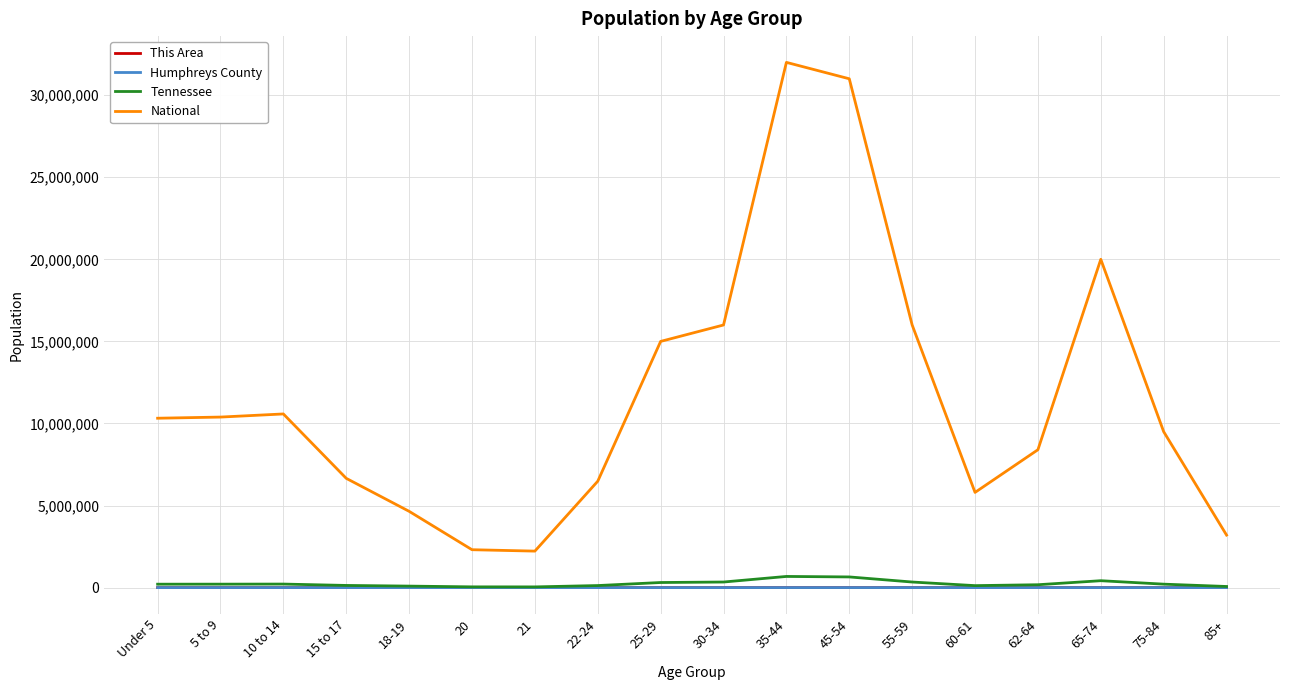

Which series has the largest total across all categories?

National